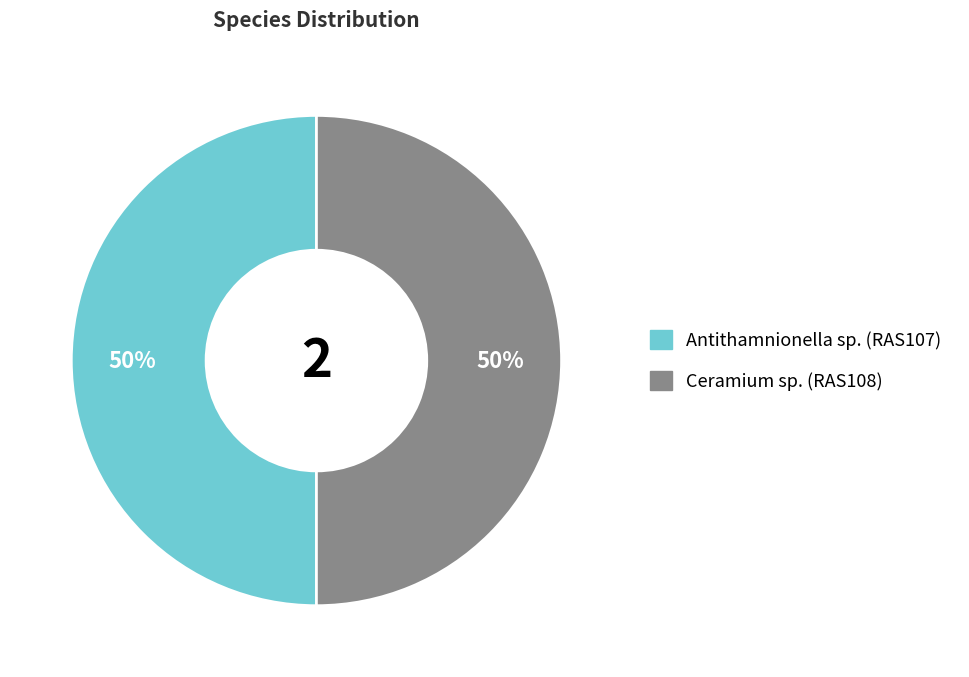

What is the ratio of the value at Ceramium sp. (RAS108) to the value at Antithamnionella sp. (RAS107)?

1.0